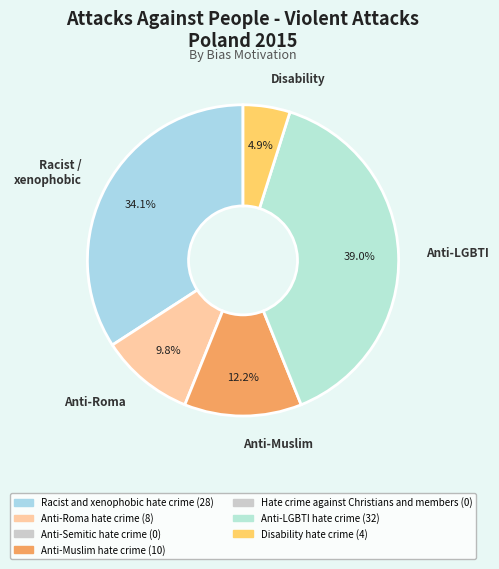

What is the ratio of the value at Disability to the value at Anti-Roma?

0.5